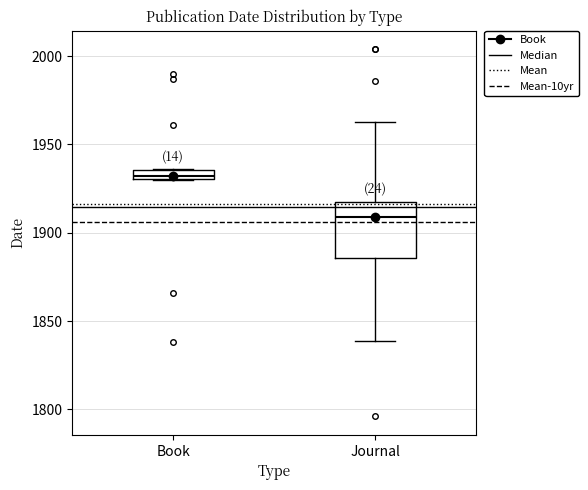

Which box is the tallest, from its lower edge to its upper edge?

Journal